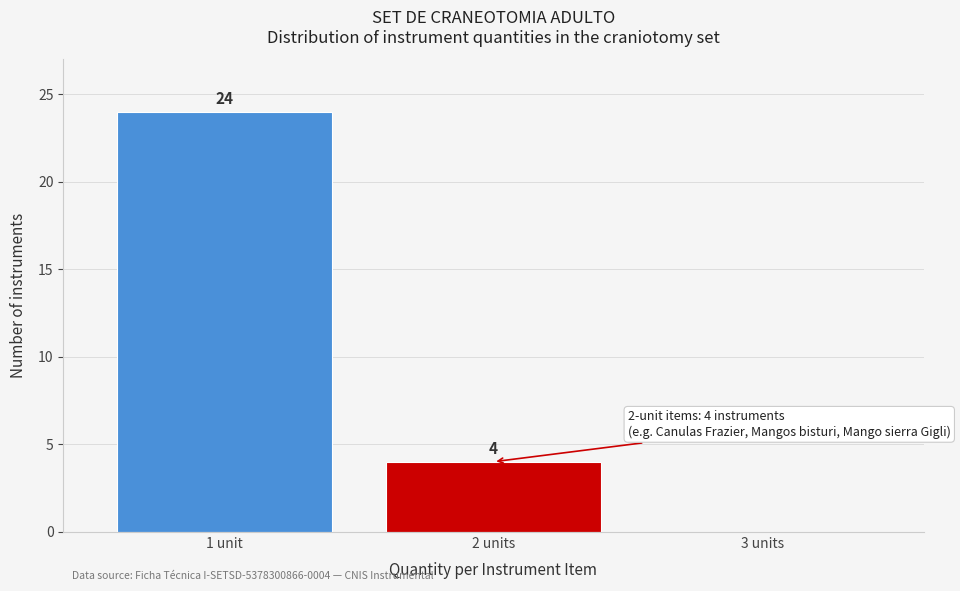

Reading left to right, list all the values displayed in this chart.

1 unit=24	2 units=4	3 units=0